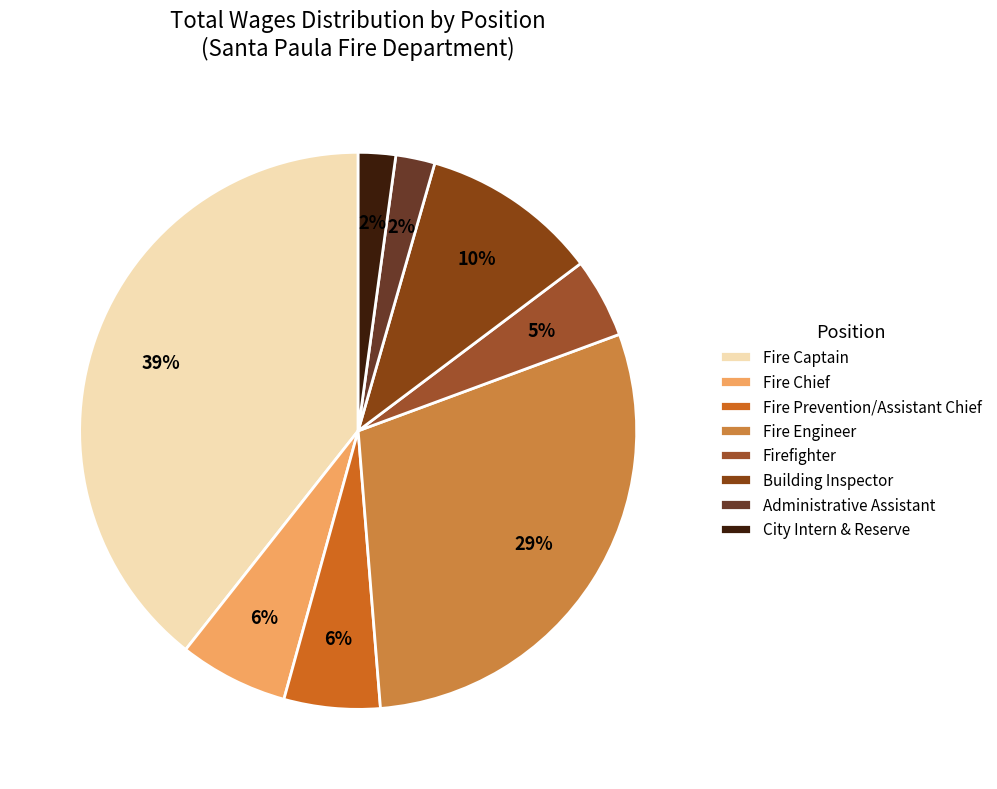

Is it true that Firefighter is 5% of the pie?

True